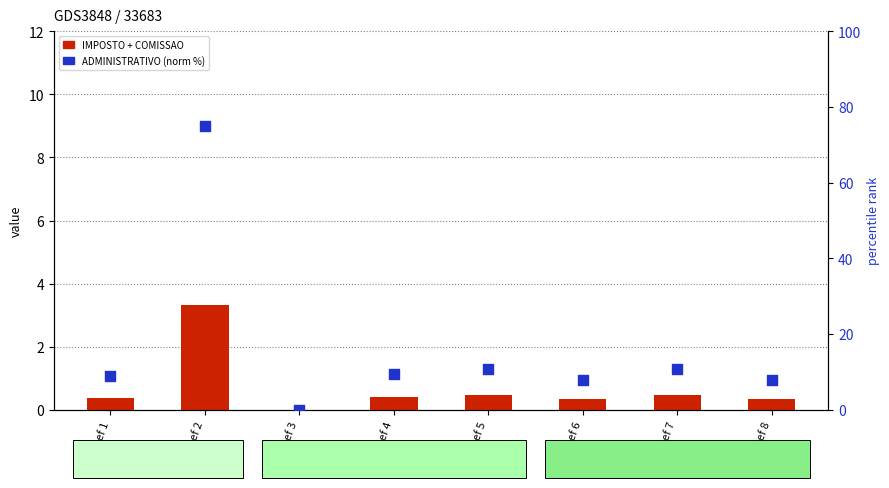

Which series has the largest total across all categories?

ADMINISTRATIVO (norm)